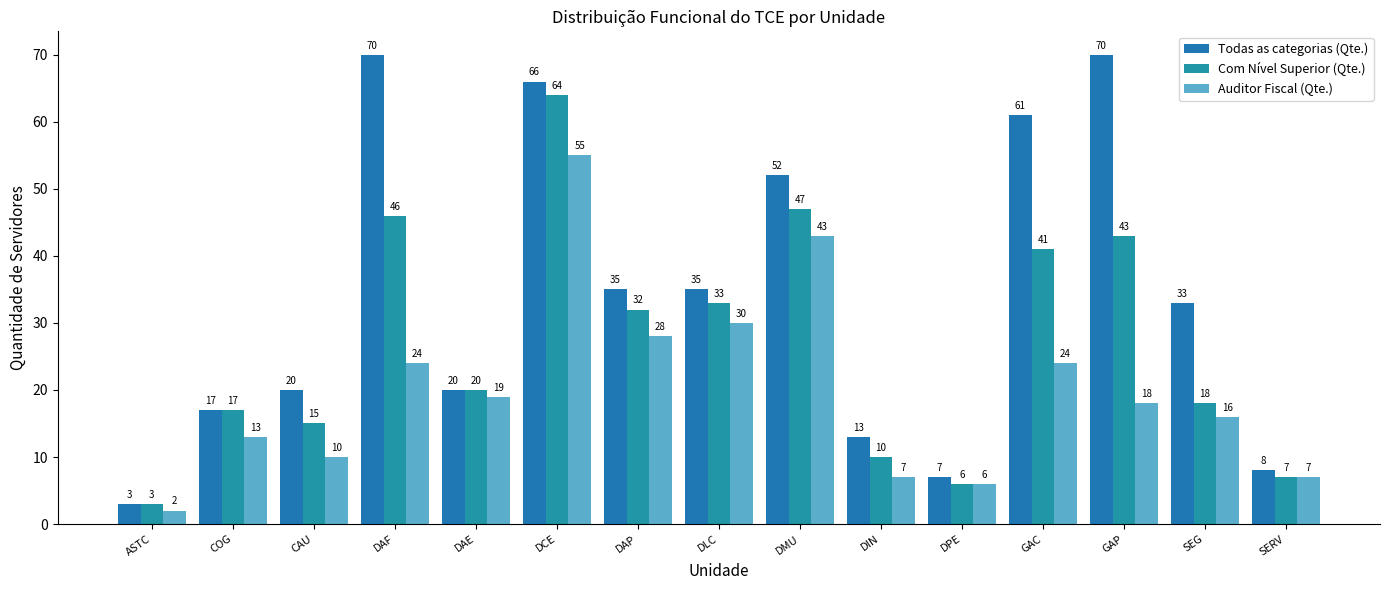

Between DMU and CAU, which is larger?

DMU